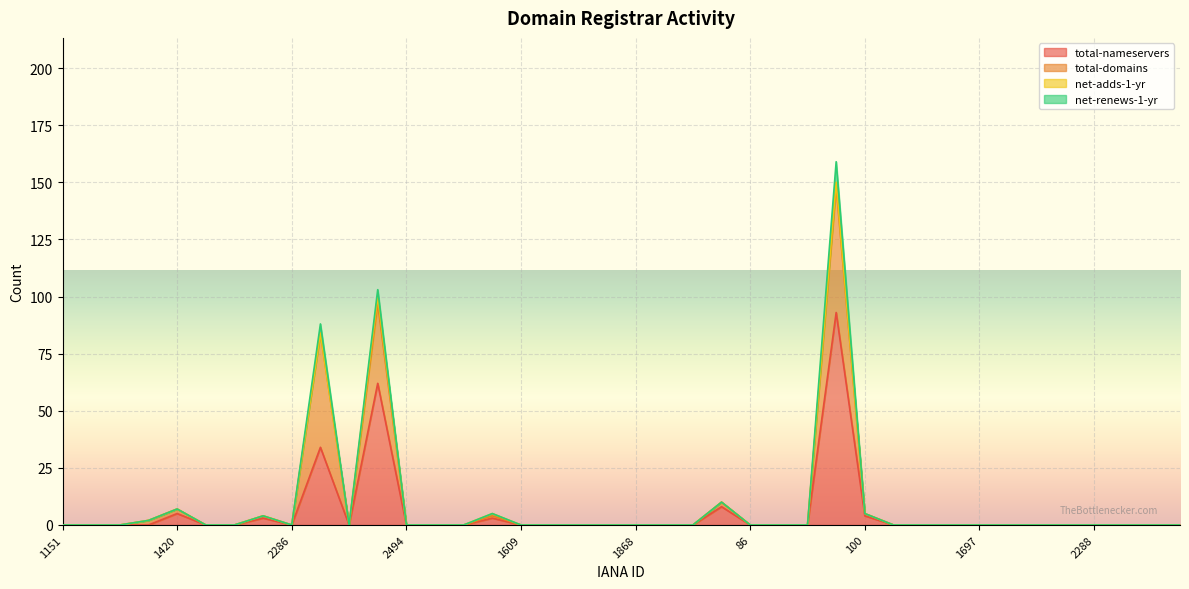

What are all the series names shown in the legend?

total-nameservers, total-domains, net-adds-1-yr, net-renews-1-yr